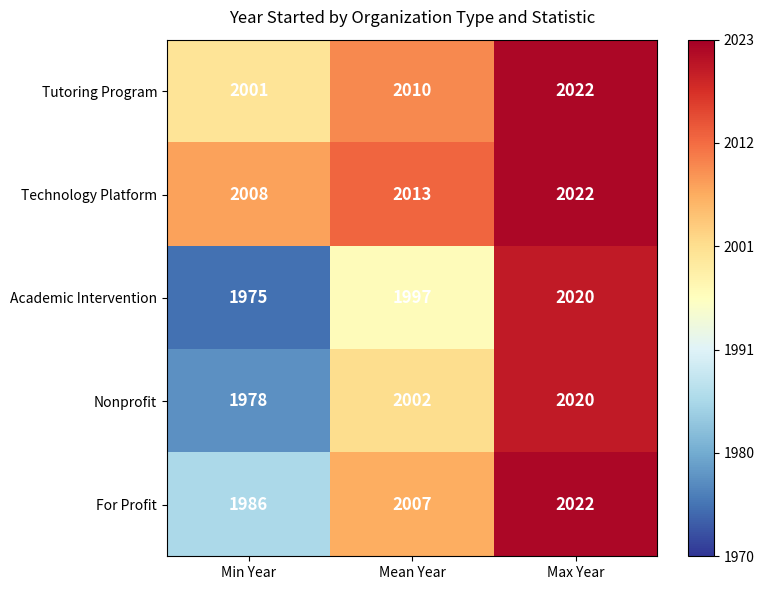

What is the difference between the highest and lowest values at Min Year?

33